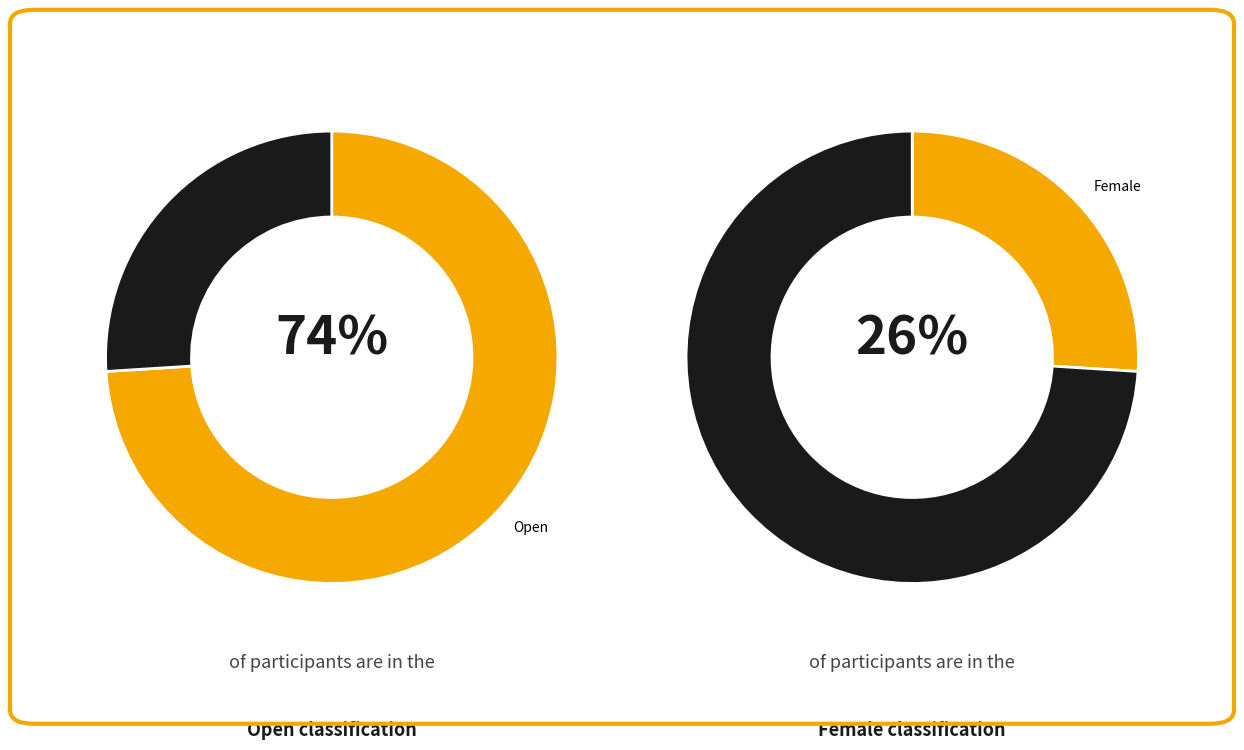

What is the largest slice in the pie chart?

Open